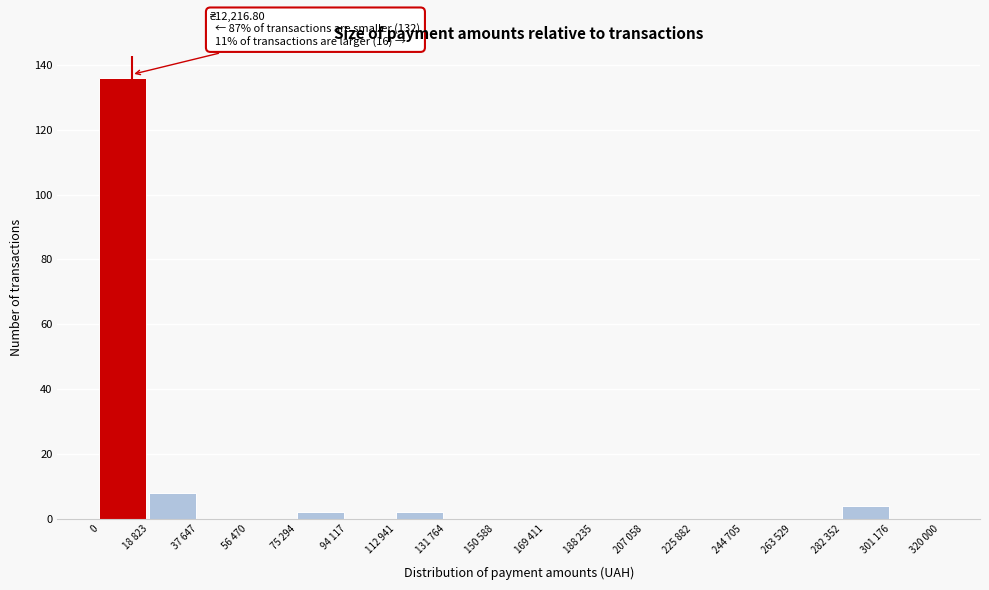

Reading left to right, extract all data points from this chart.

0=136	18 823=8	37 647=0	56 470=0	75 294=2	94 117=0	112 941=2	131 764=0	150 588=0	169 411=0	188 235=0	207 058=0	225 882=0	244 705=0	263 529=0	282 352=4	301 176=0